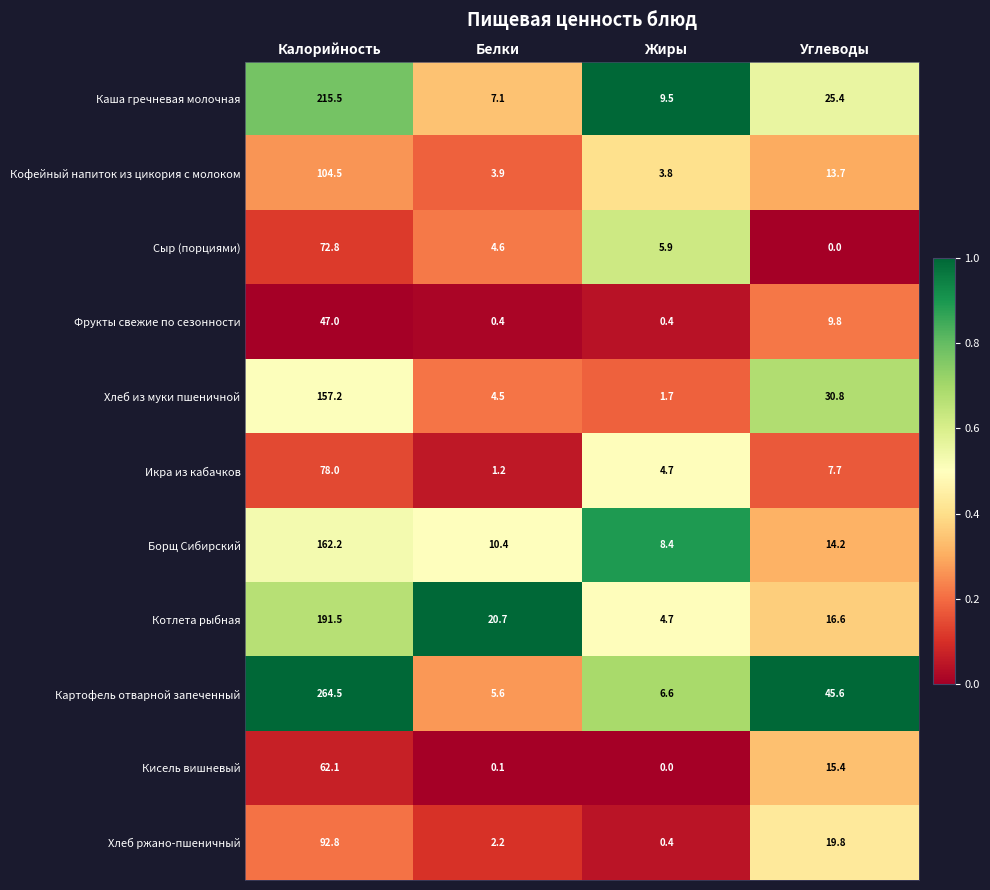

At which label does Каша гречневая молочная reach its minimum?

Белки